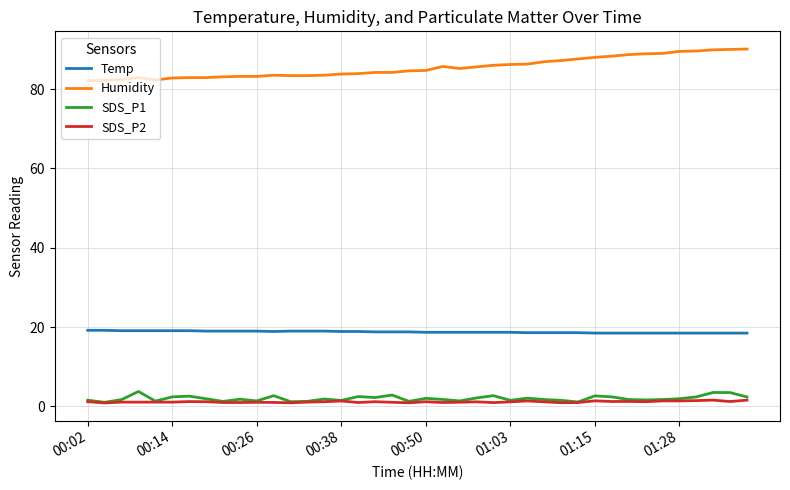

Which series has the largest total across all categories?

Humidity